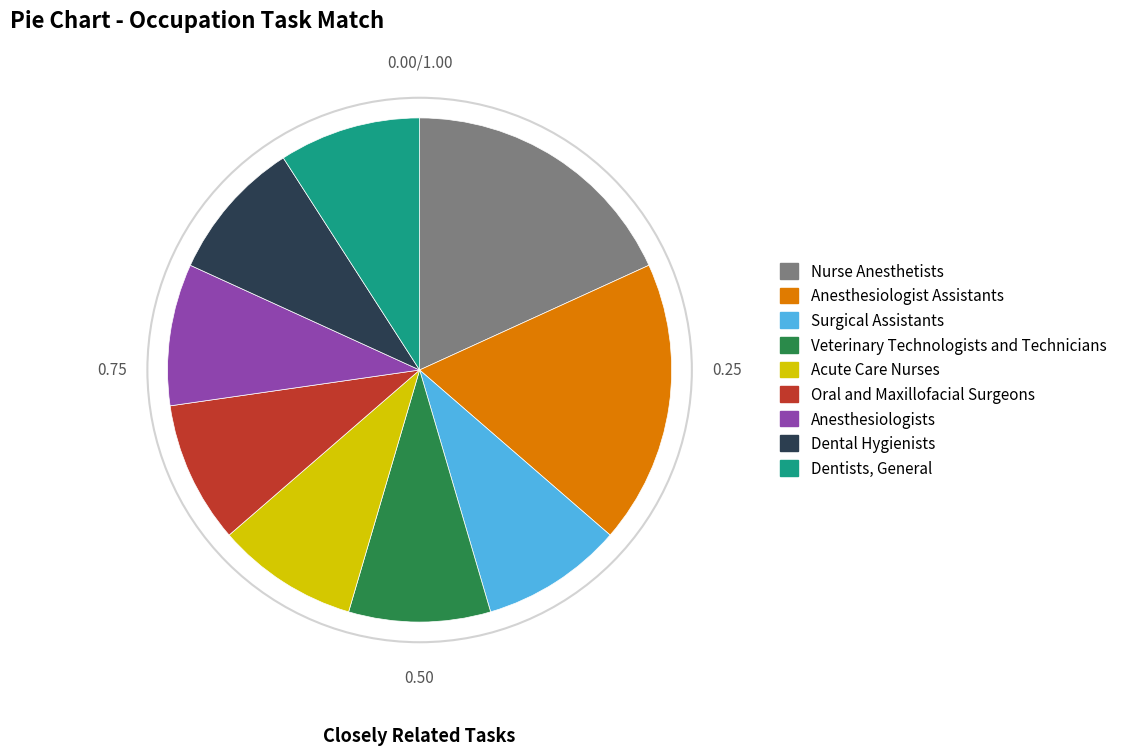

Approximately how many times larger is the value at Anesthesiologists compared to Acute Care Nurses?

1.0